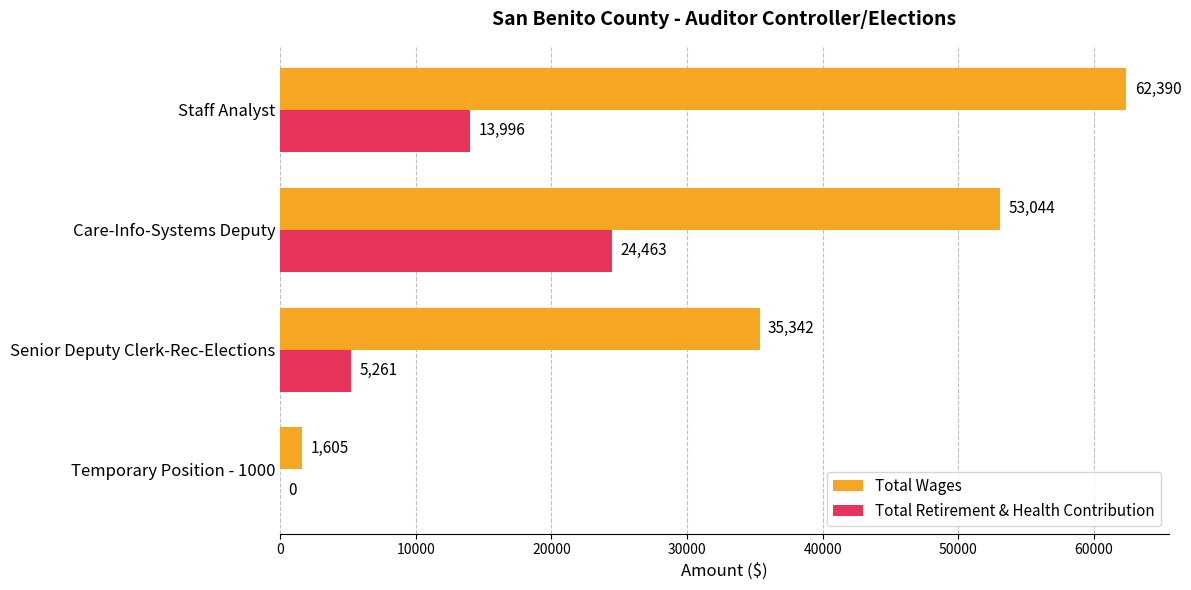

What is the sum of all Total Wages values?

152381